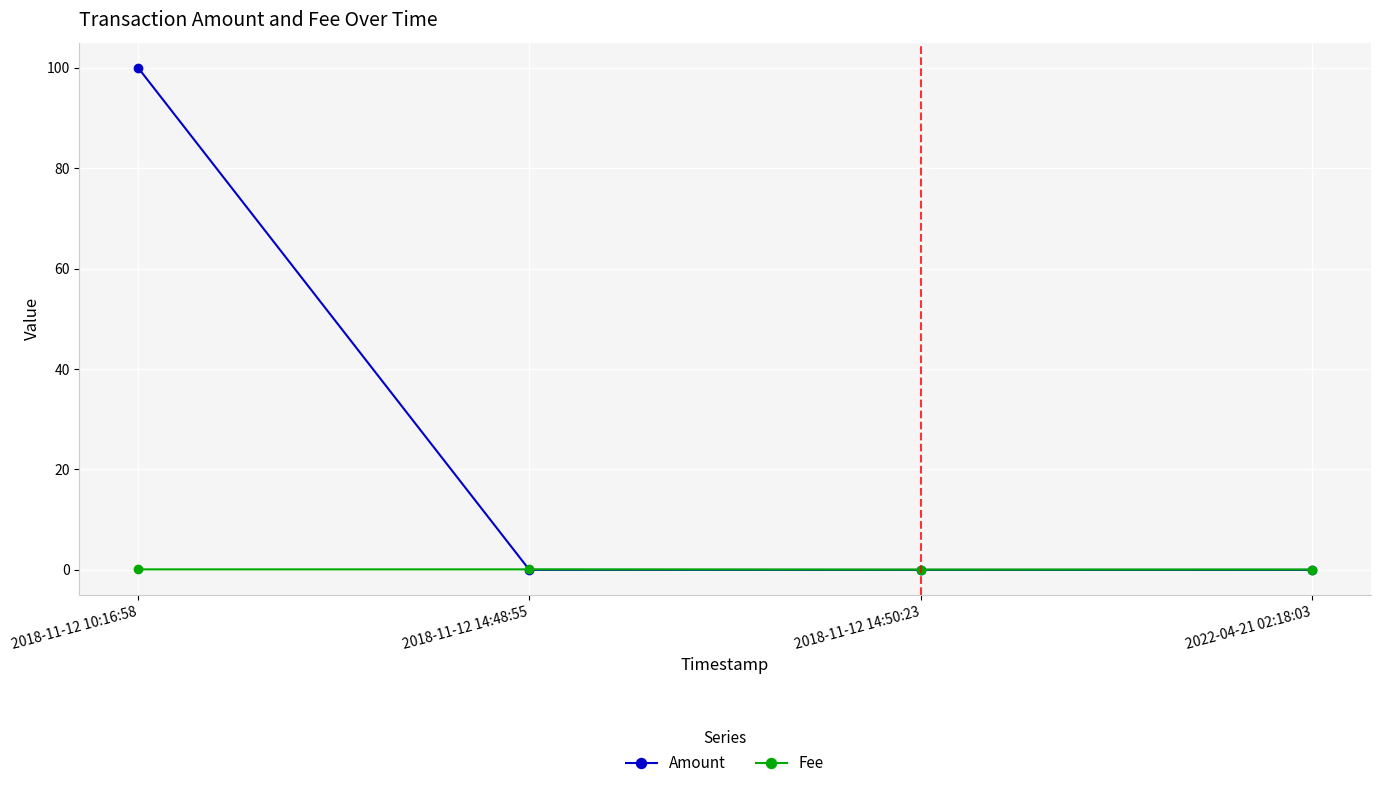

Rank the series by their maximum value, from lowest to highest.

Fee, Amount